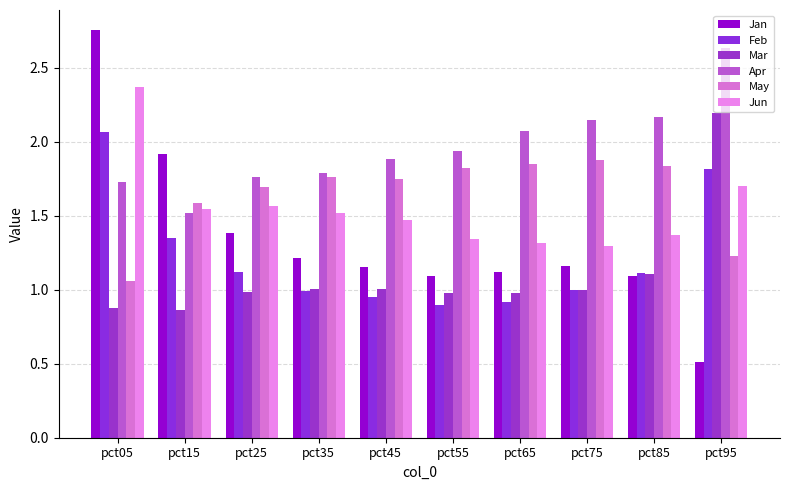

Which category has the highest value in the Jan series?

pct05